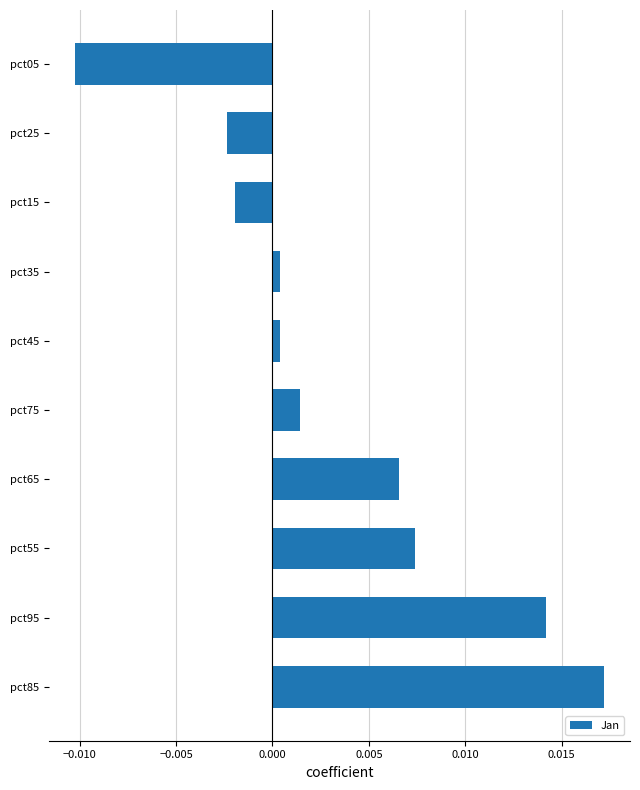

Which label corresponds to the largest value in the chart?

pct85